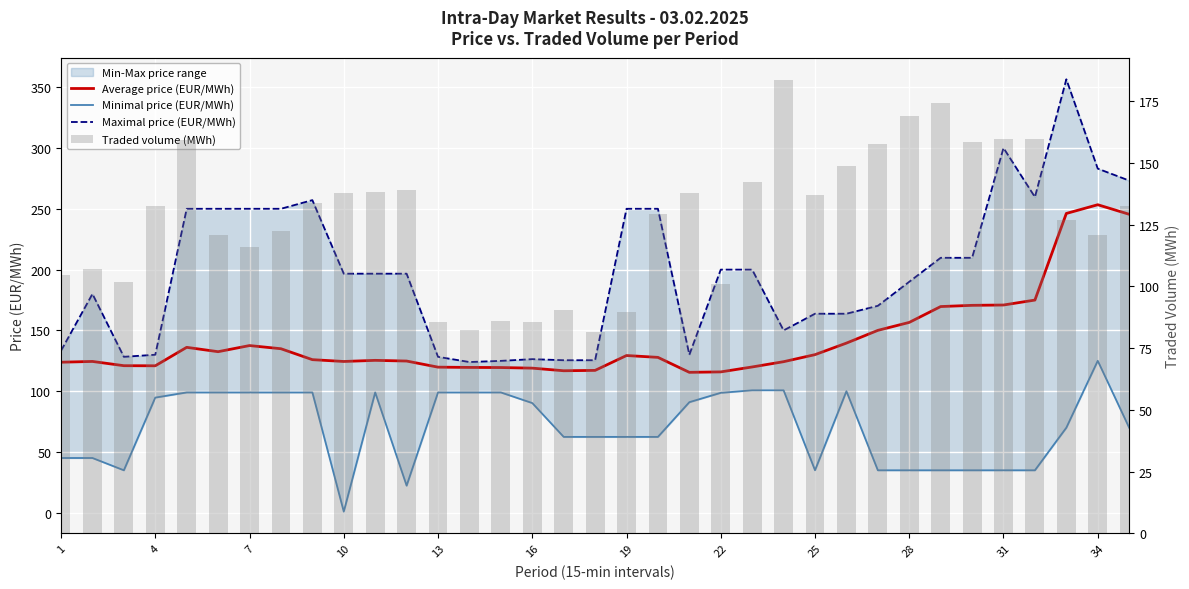

What is the difference between the maximum and minimum values in the Minimal price (EUR/MWh) series?

124.0